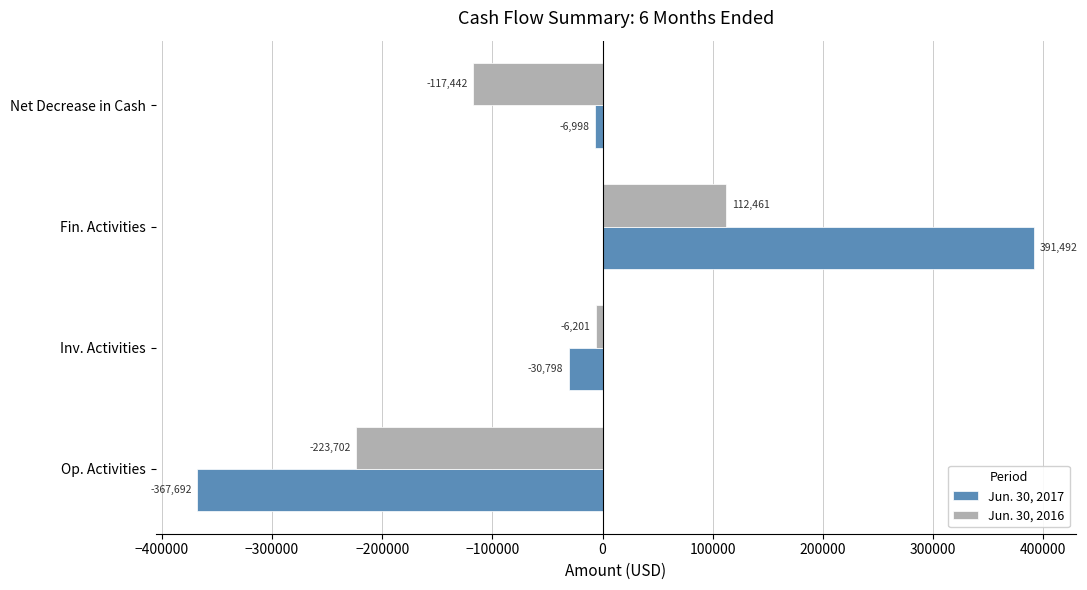

True or false: Jun. 30, 2017 has a value of -367692 at Op. Activities.

True